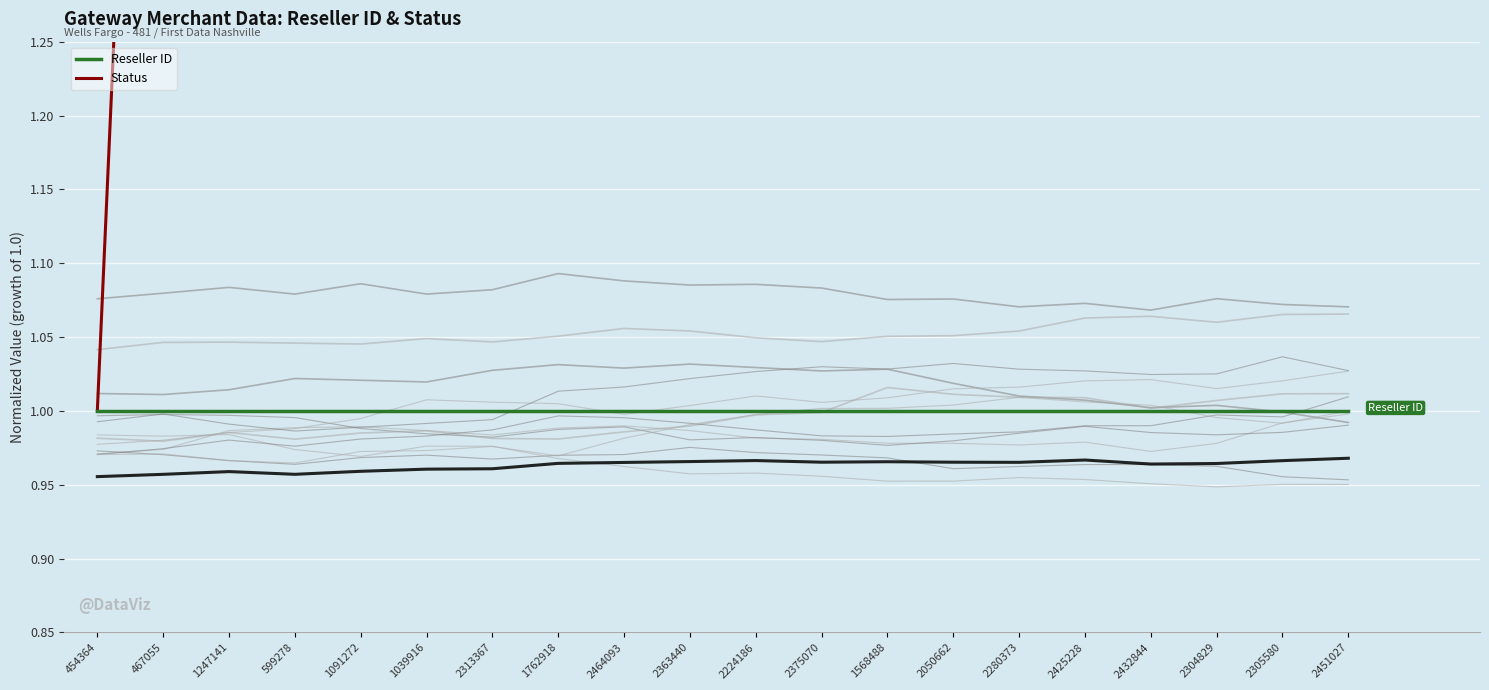

Which series has the largest total across all categories?

Status